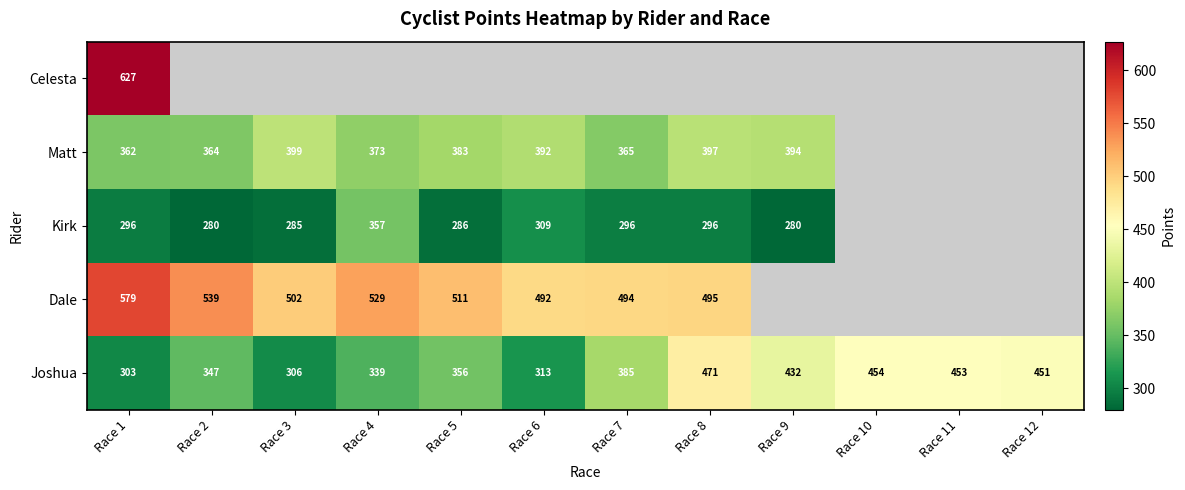

Is the value of Kirk at Race 8 greater than the value of Matt at Race 6?

No